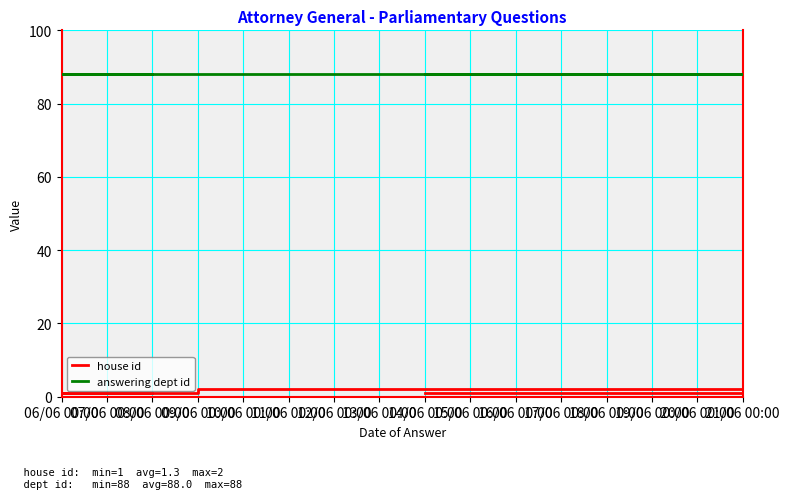

What position from the left is 10/06 00:00?

5